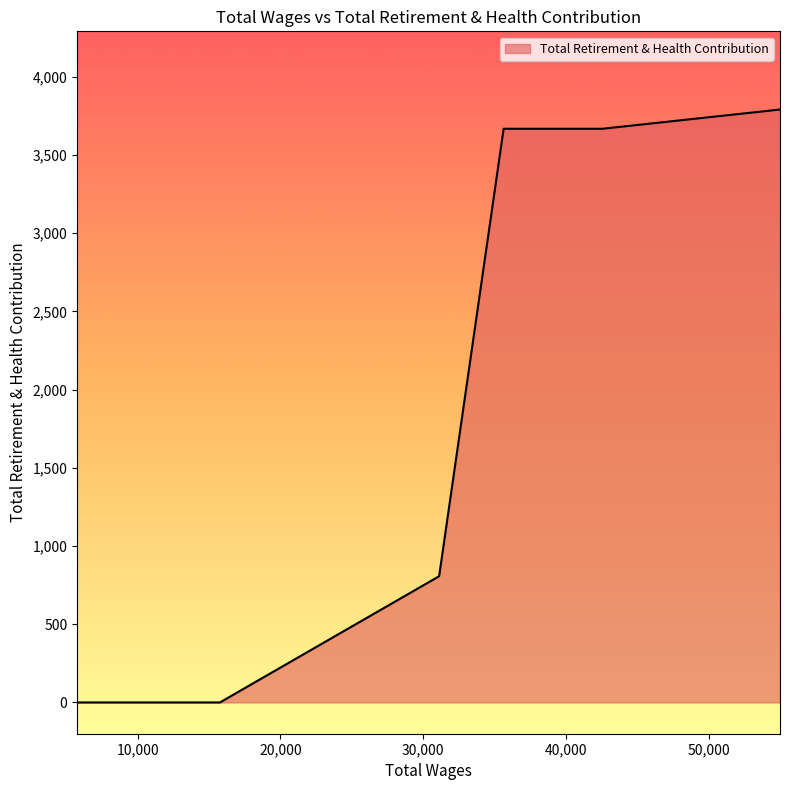

What is the greatest value displayed?

3791